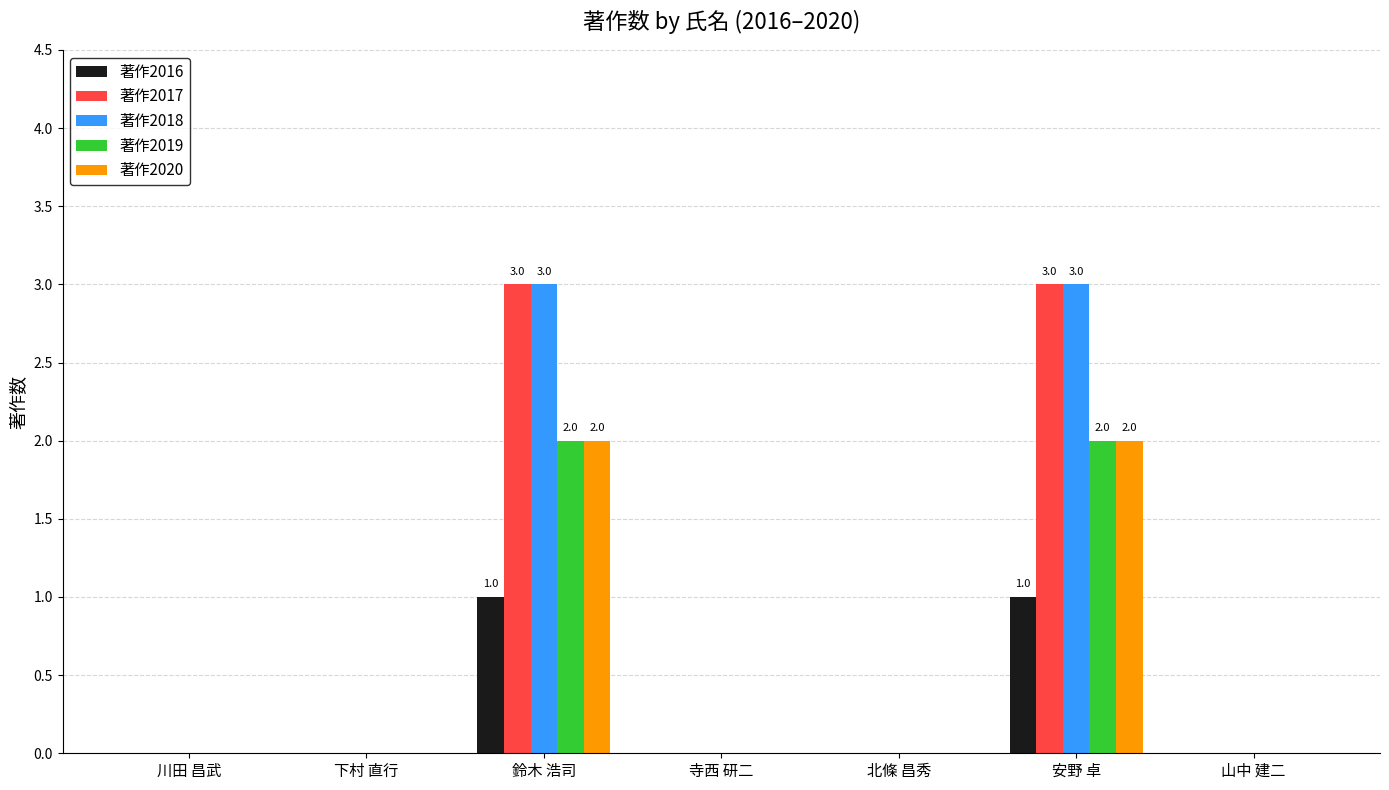

What is the maximum value shown in the chart?

3